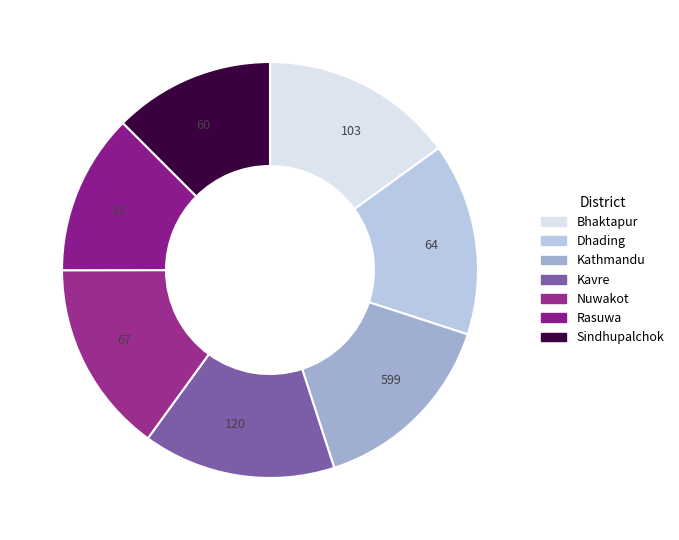

Does 64 account for over 50% of the chart?

No